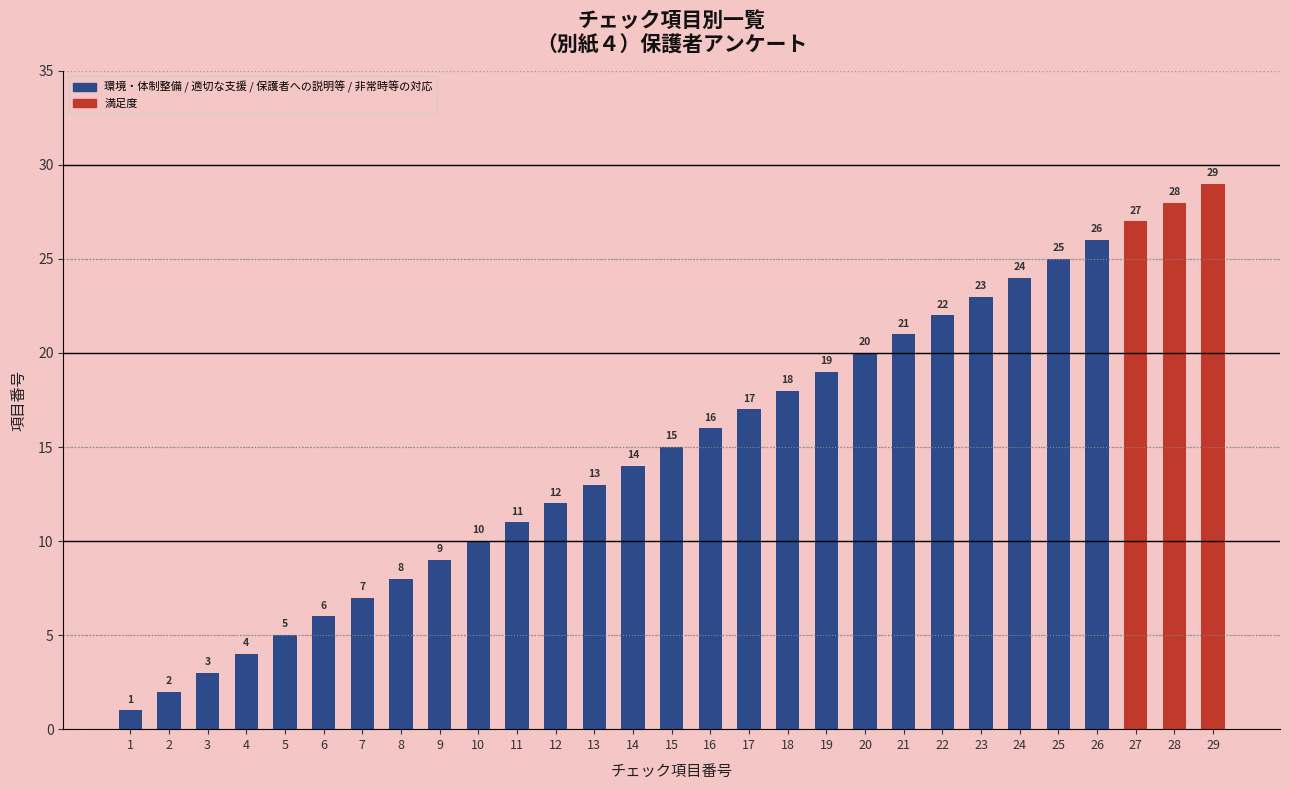

Does the chart contain stacked bars?

No